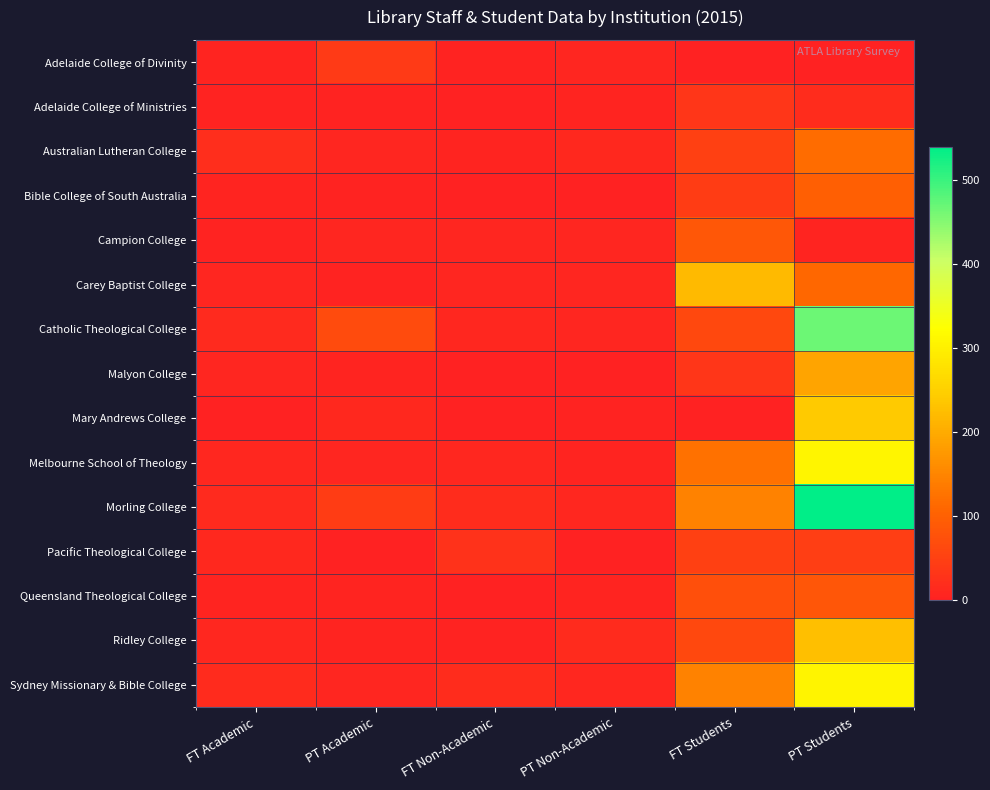

Count the number of categories in the chart.

6